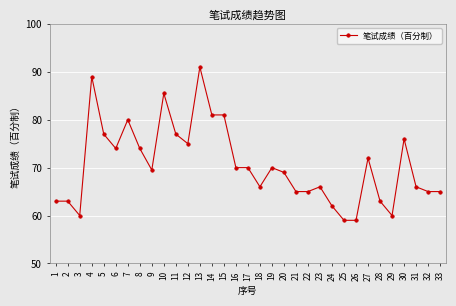

Is it true that the value at 13 is 36.6?

False